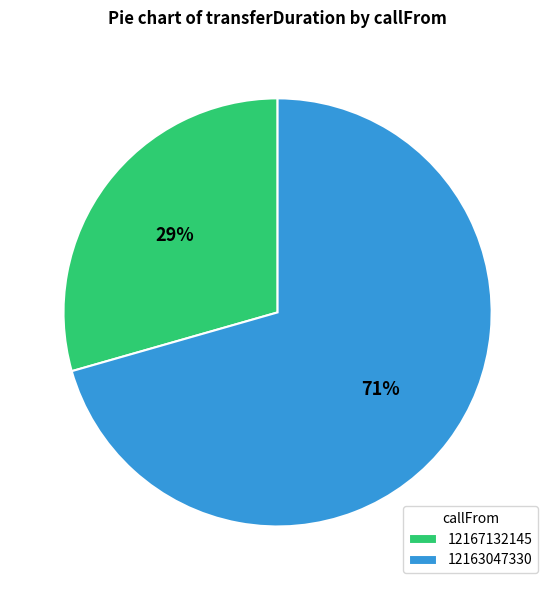

Approximately how many times larger is the value at 12167132145 compared to 12163047330?

0.4